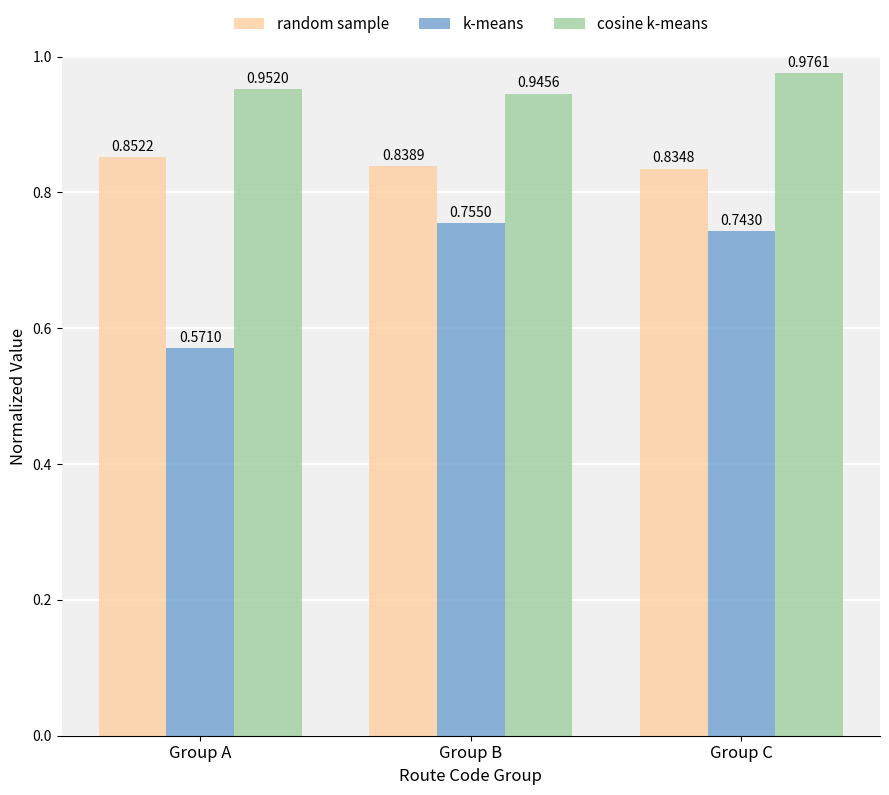

What is the sum of all random sample values?

2.5